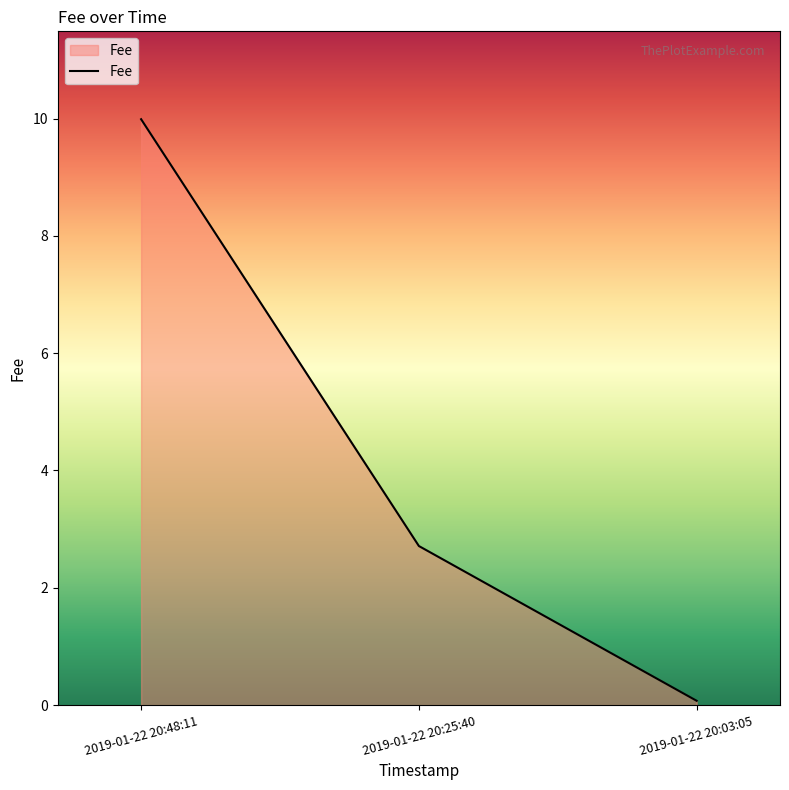

What is the maximum value shown in the chart?

10.0